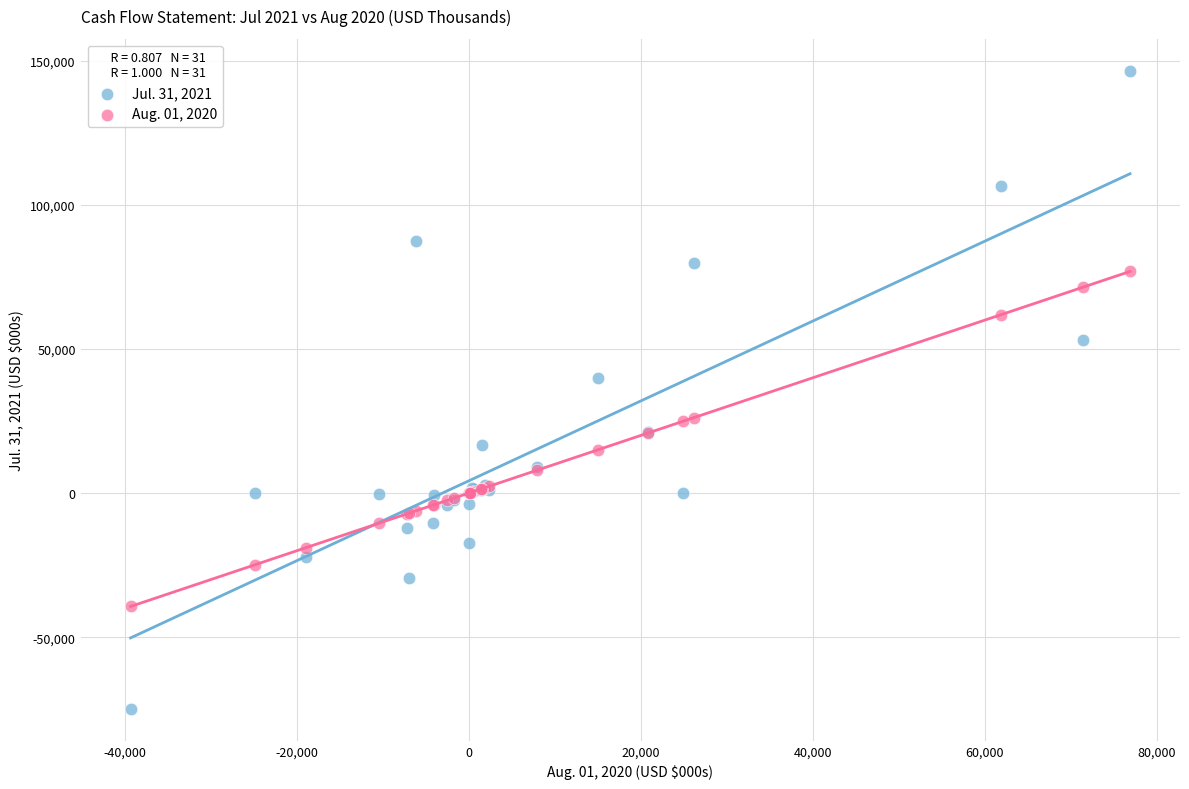

Which series contains the highest Y value?

Jul. 31, 2021